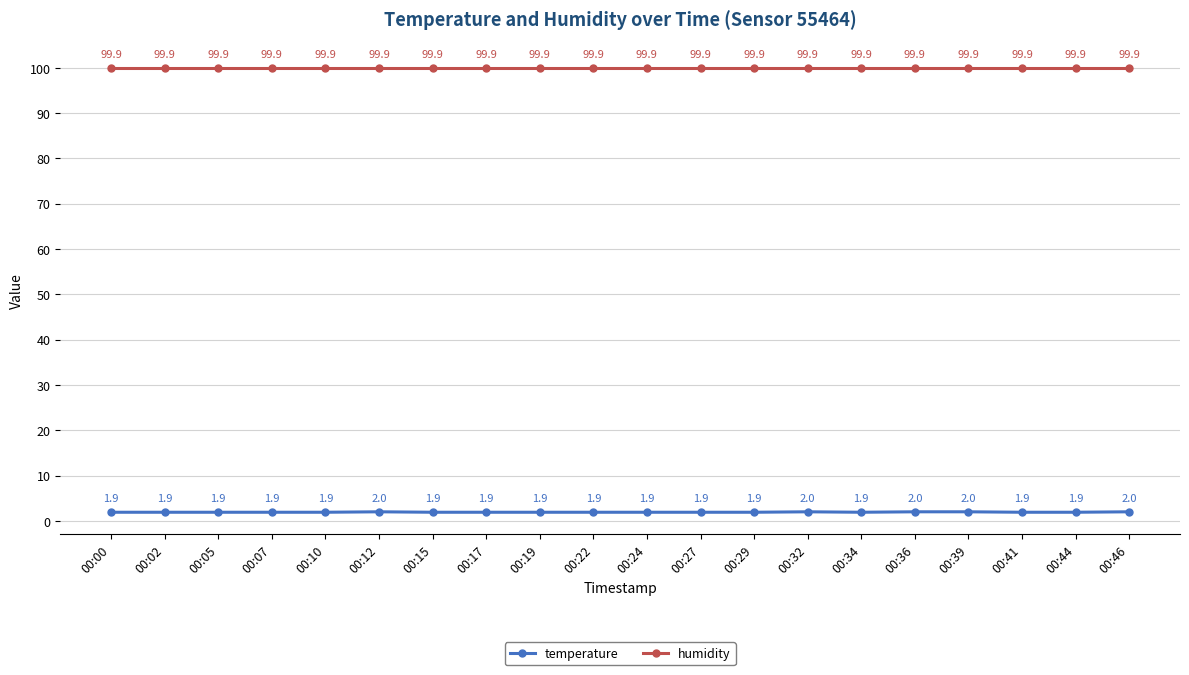

What is the sum of all temperature values?

38.5